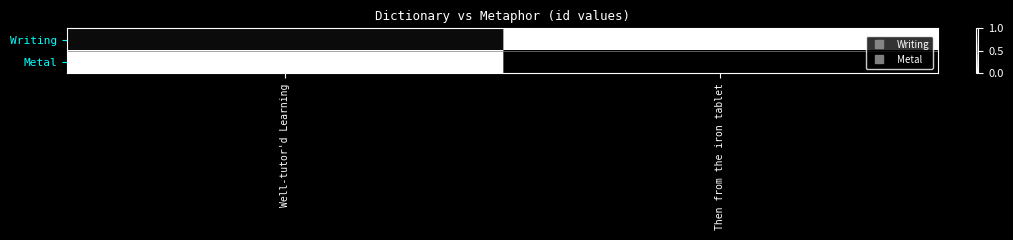

Which category has the highest value across all series?

Then from the iron tablet